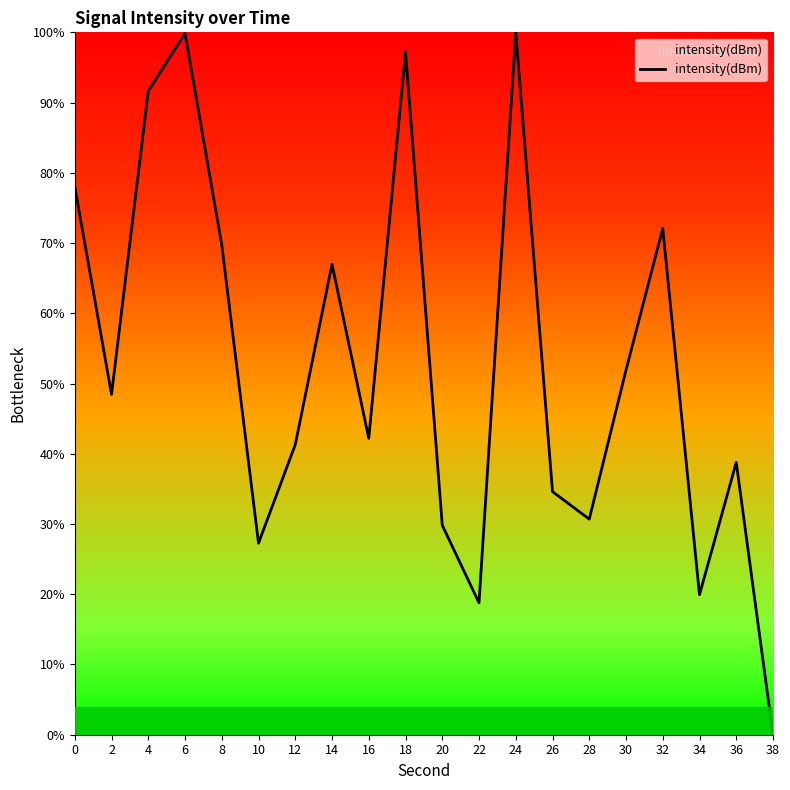

Is it true that the value at 24 is 100.0?

True